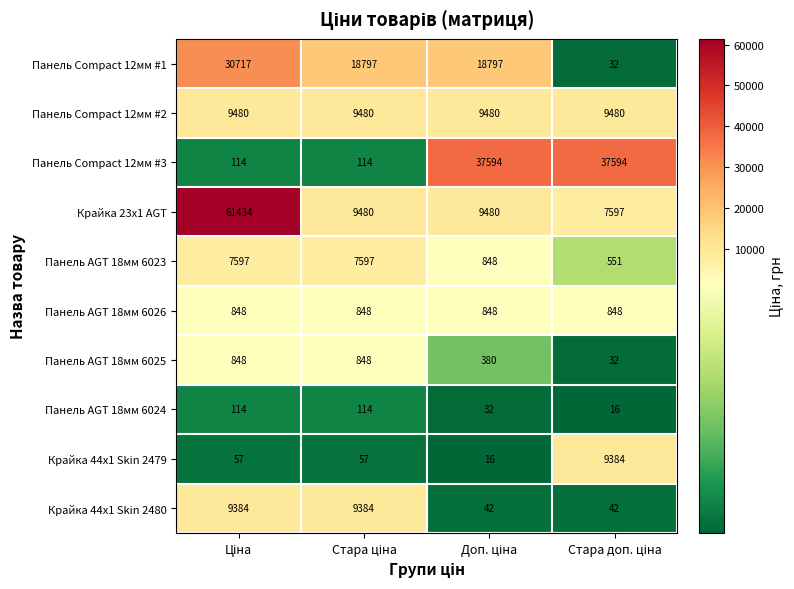

What is the average value of the Панель AGT 18мм 6024 series?

69